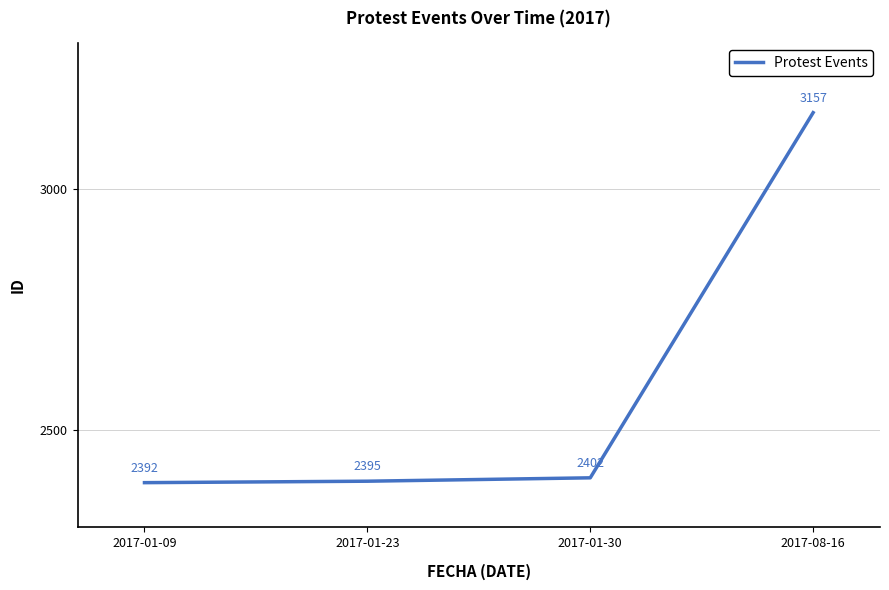

What is the maximum value shown in the chart?

3157